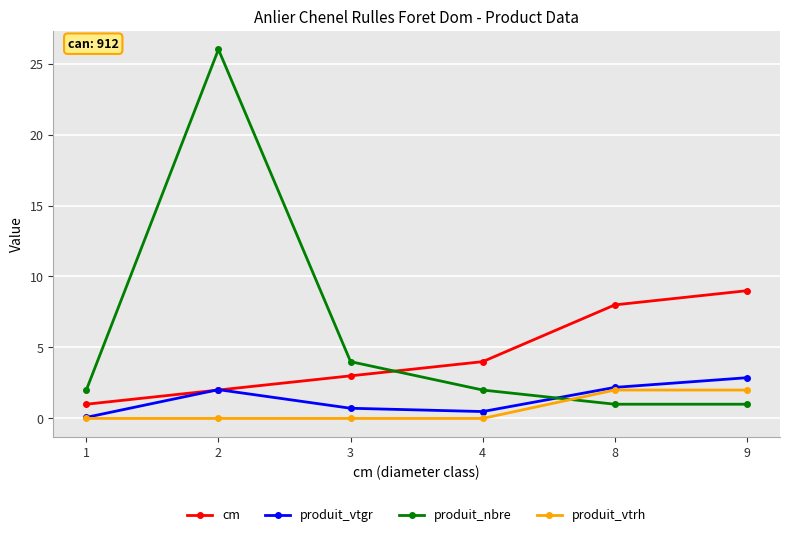

What value does the produit_vtrh series have at 9?

2.0